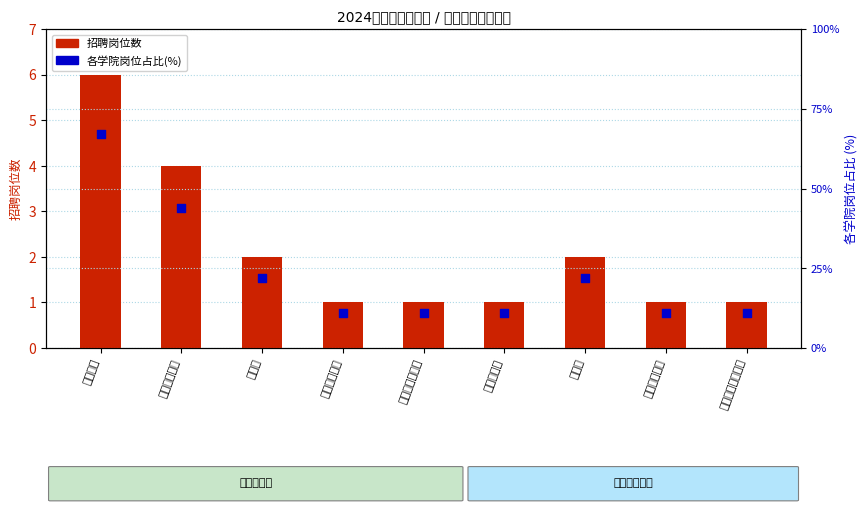

What is the total value across all series at 商学院?

24